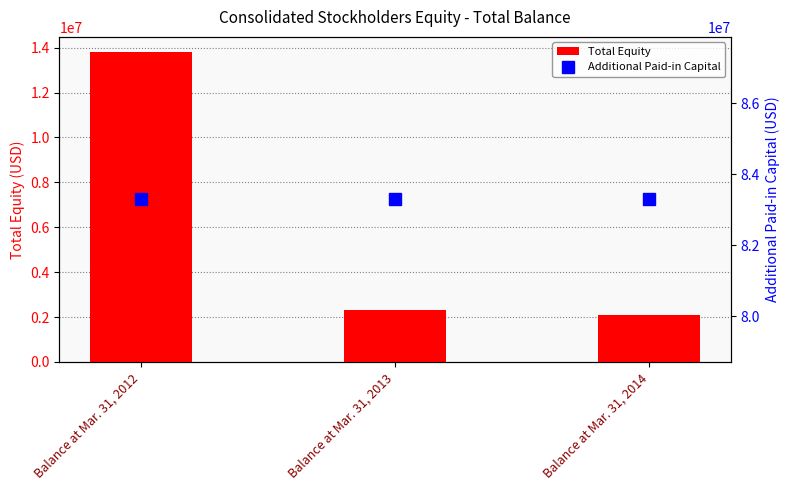

Reading left to right, transcribe all the data shown in this chart.

Total Equity: 13789702	2304596	2077226
Additional Paid-in Capital: 83288291	83288291	83288291